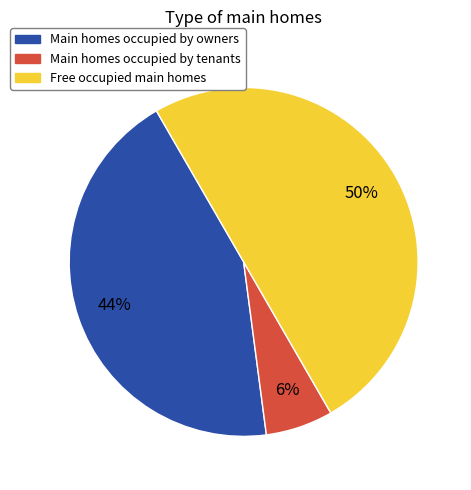

To the nearest percent, what is the average slice percentage?

33%